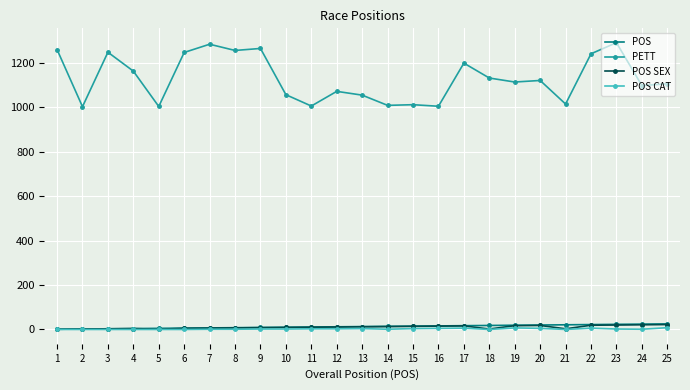

How many categories are shown in the chart?

25